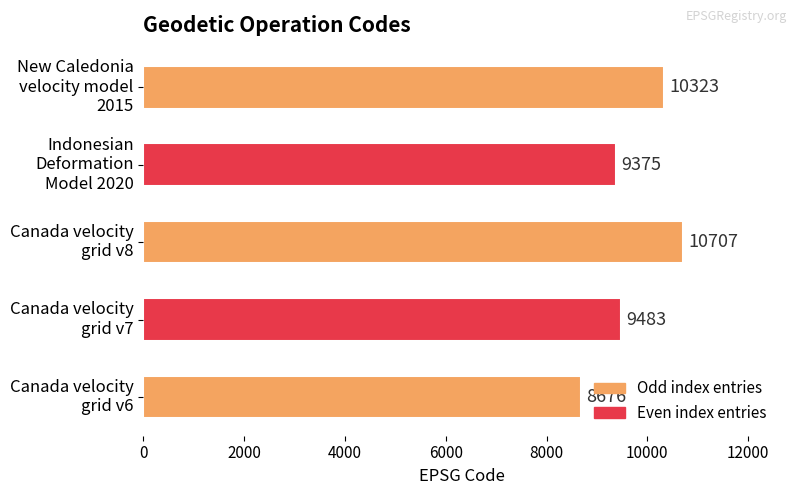

Rank the categories by value from lowest to highest.

Canada velocity
grid v6, Indonesian
Deformation
Model 2020, Canada velocity
grid v7, New Caledonia
velocity model
2015, Canada velocity
grid v8